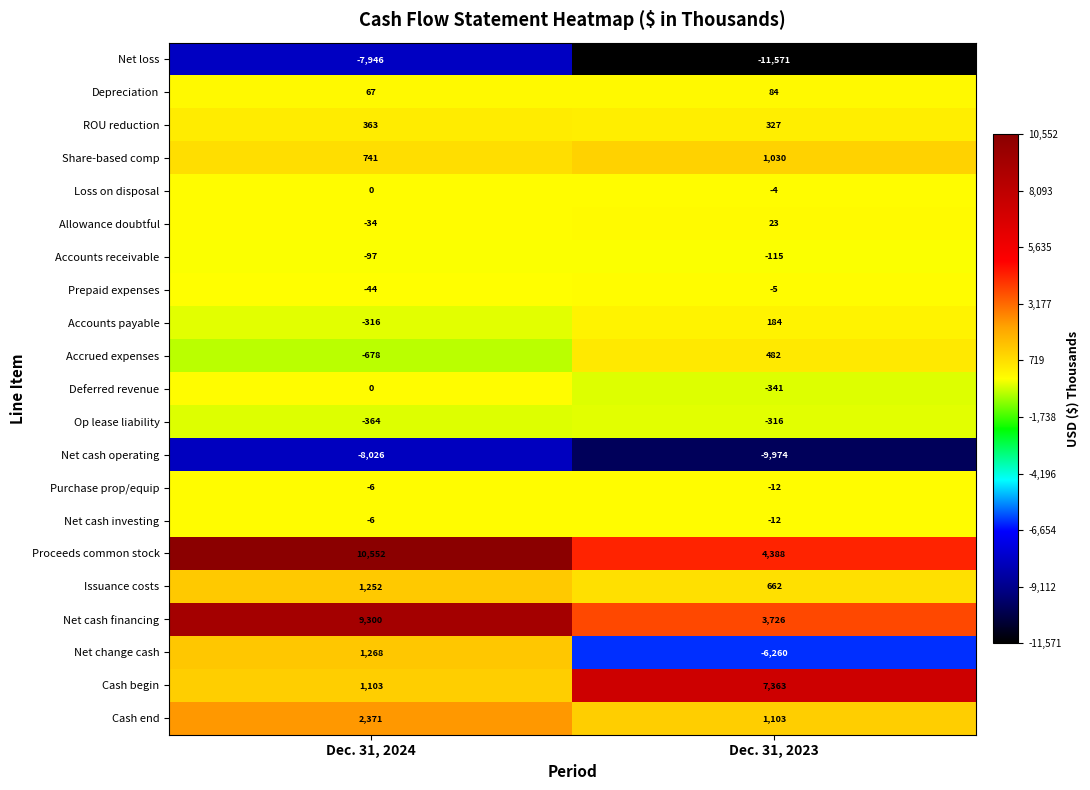

Read the Net cash investing value at Dec. 31, 2024.

-6